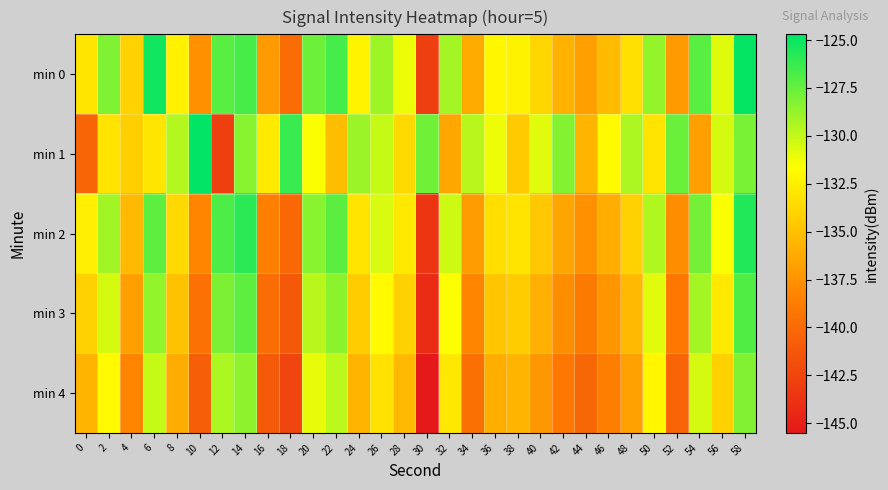

Count the number of categories in the chart.

30